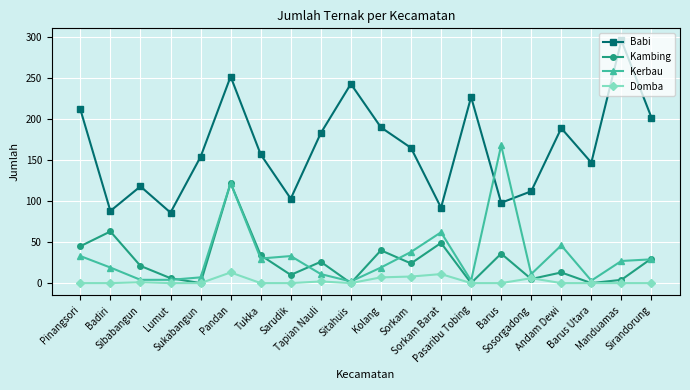

What is the maximum value shown in the chart?

296